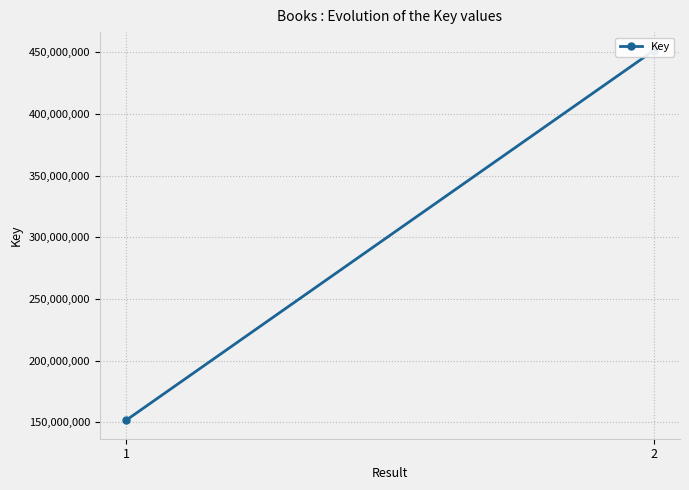

Which category has the highest value across all series?

2